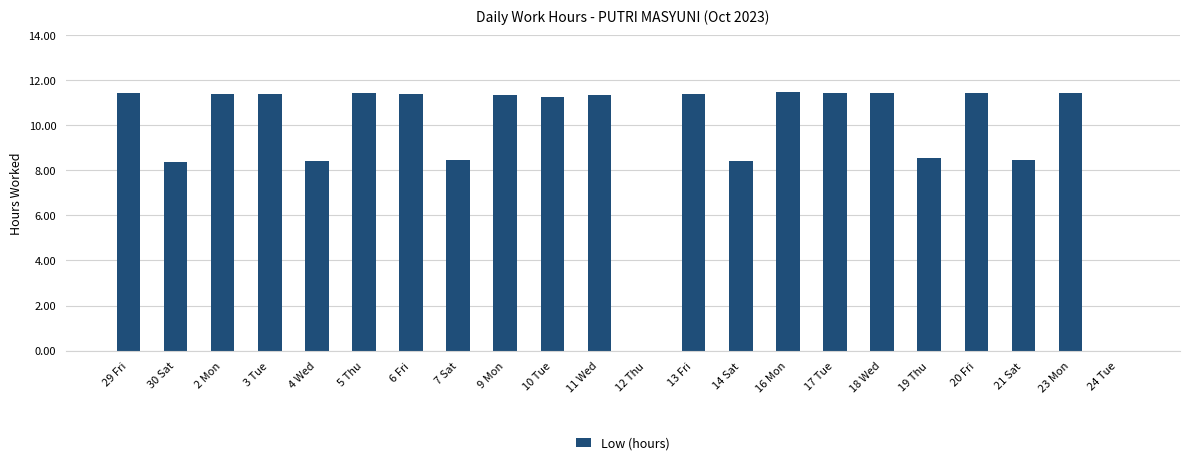

The chart shows a value of 5.0 at 17 Tue. True or false?

False